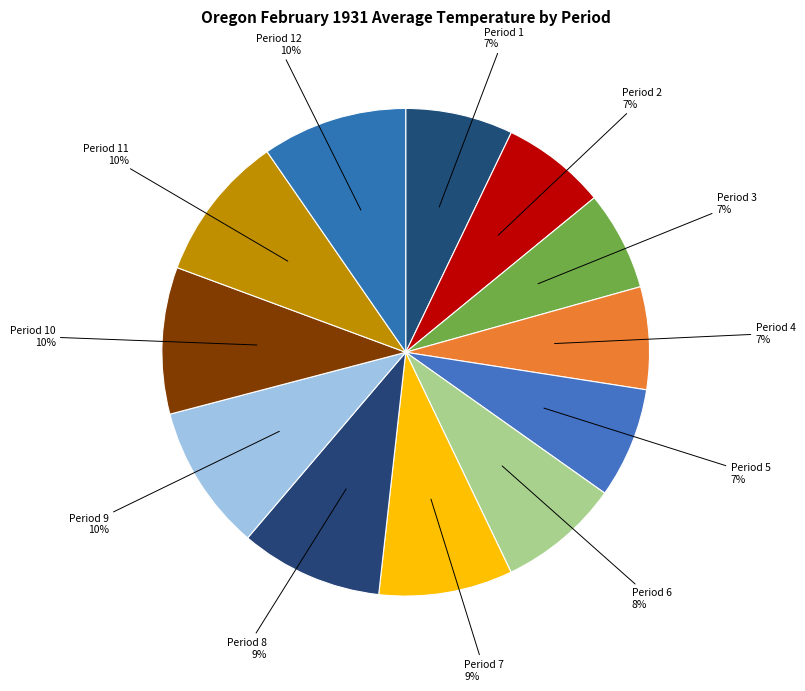

Does any single category account for the majority?

No